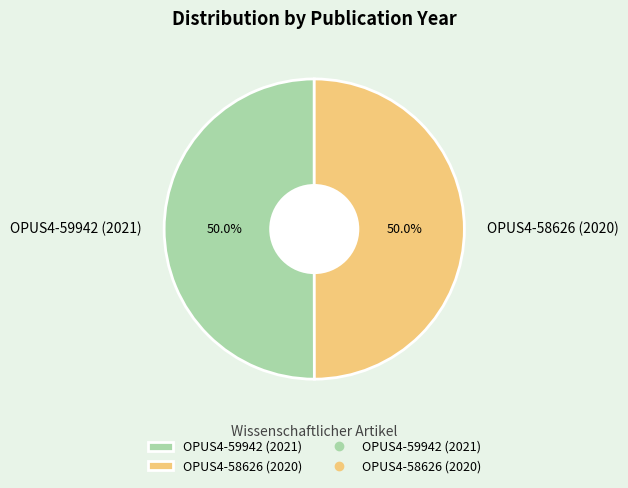

What percentage is the OPUS4-58626 (2020) slice, to the nearest percent?

50%